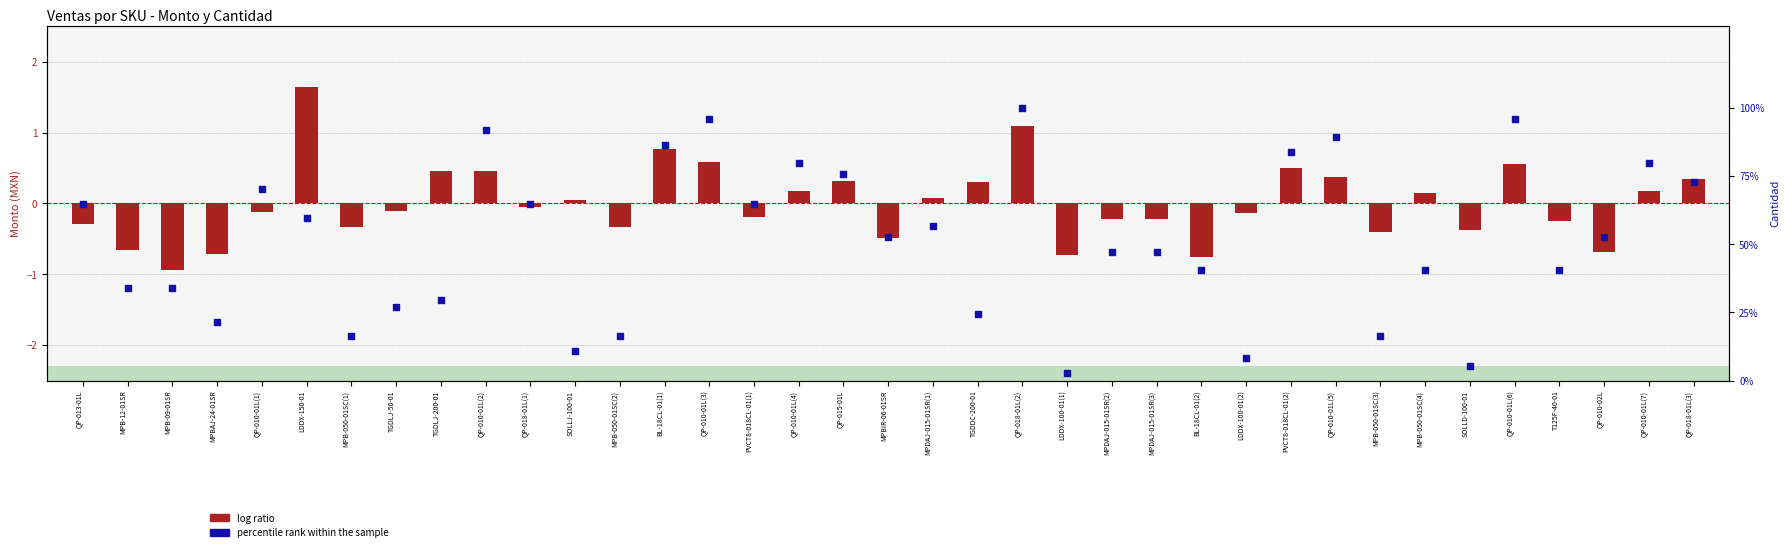

At how many categories does at least one series exceed 38?

24